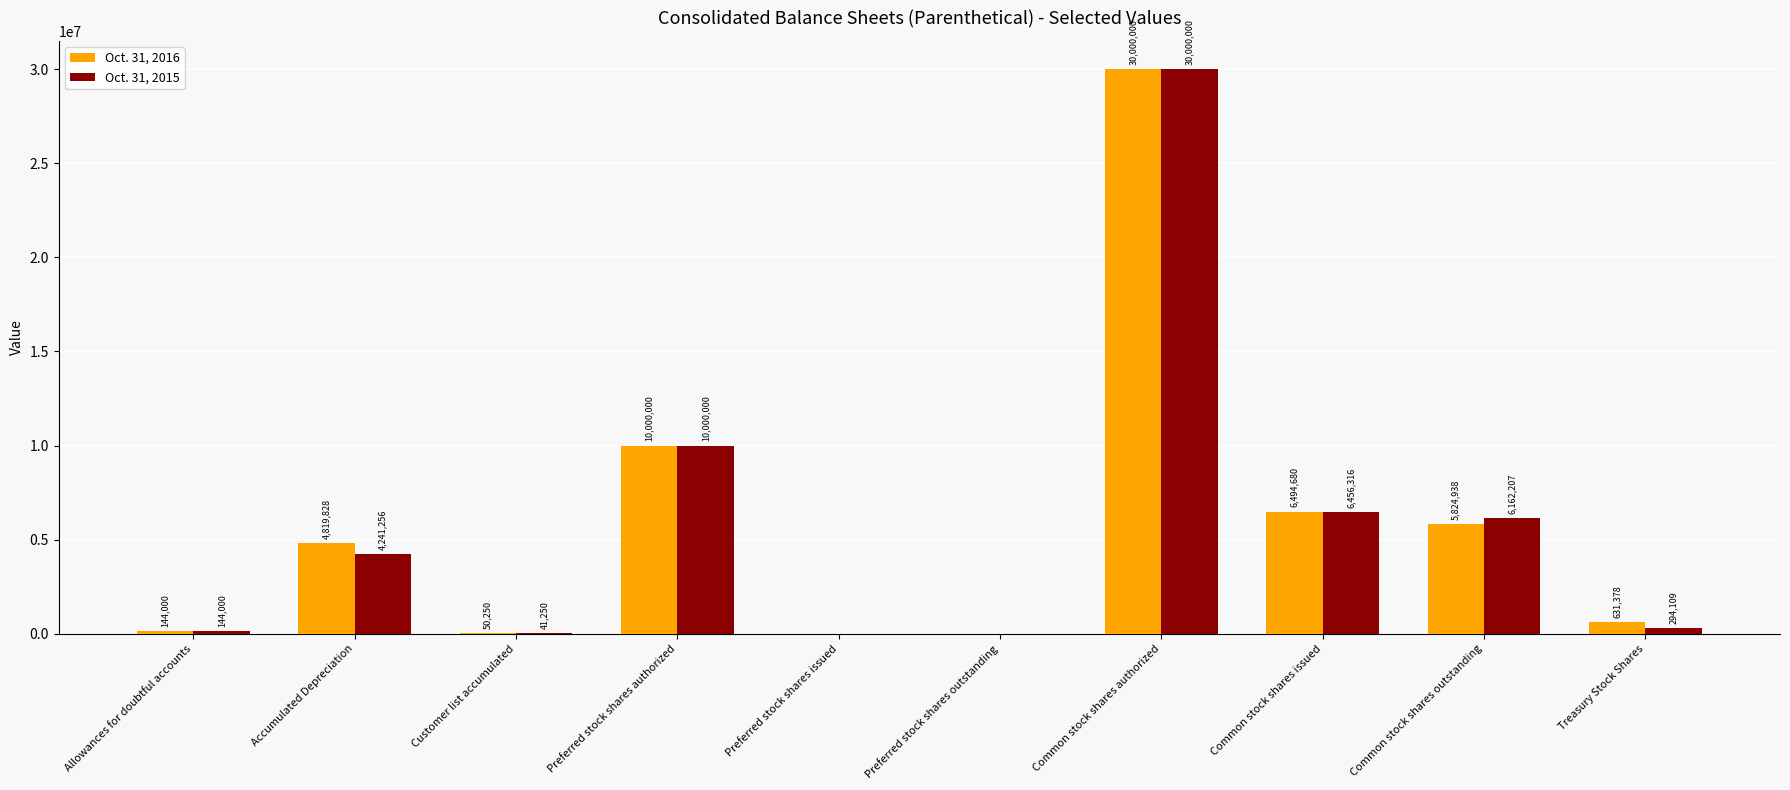

What is the difference between the Oct. 31, 2016 values at Common stock shares issued and Customer list accumulated?

6444430